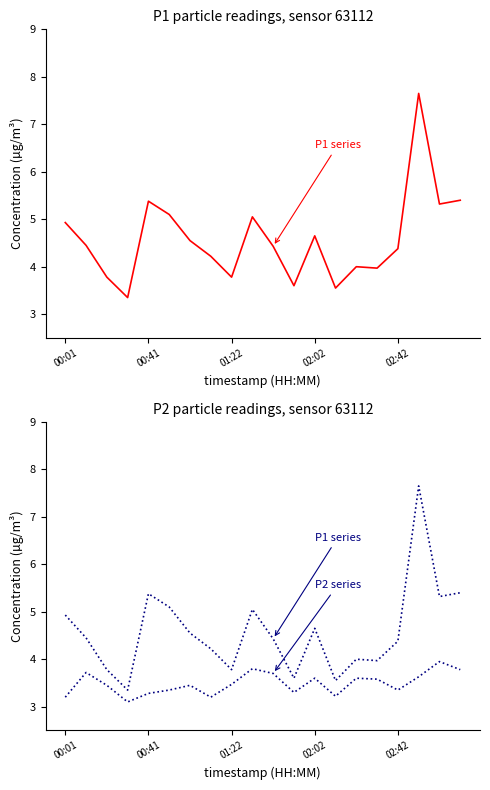

True or false: P1 and P2 cross at least once.

False